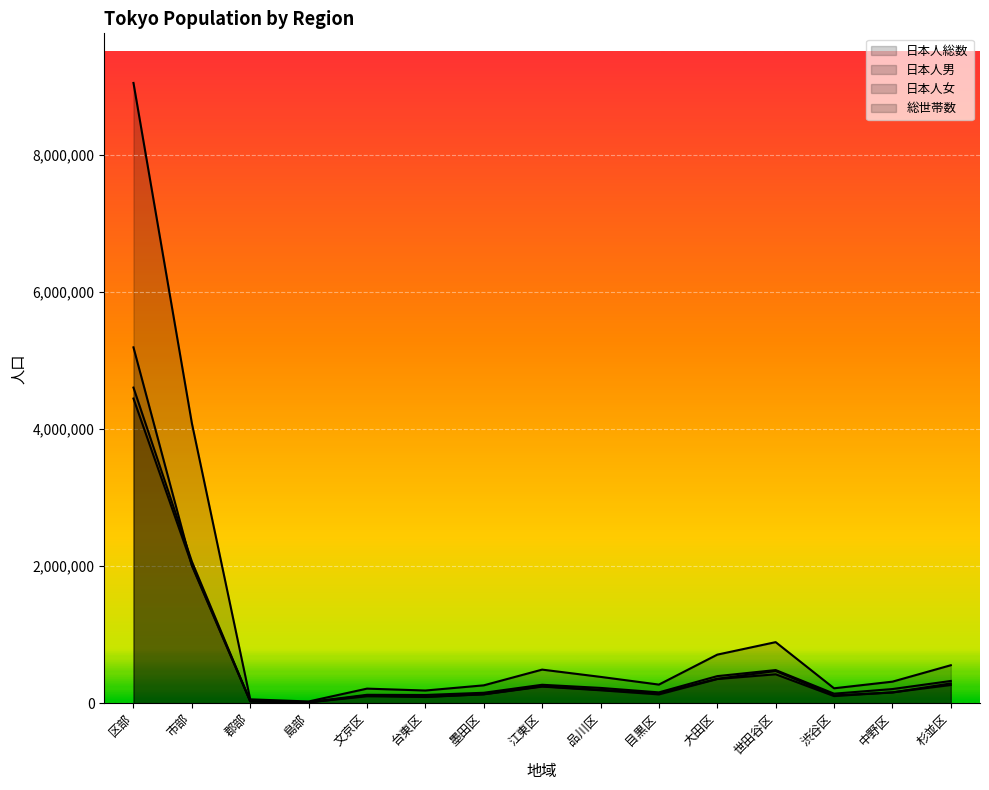

List the labels in order of 日本人女 value, largest first.

区部, 市部, 世田谷区, 大田区, 杉並区, 江東区, 品川区, 中野区, 目黒区, 墨田区, 渋谷区, 文京区, 台東区, 郡部, 島部